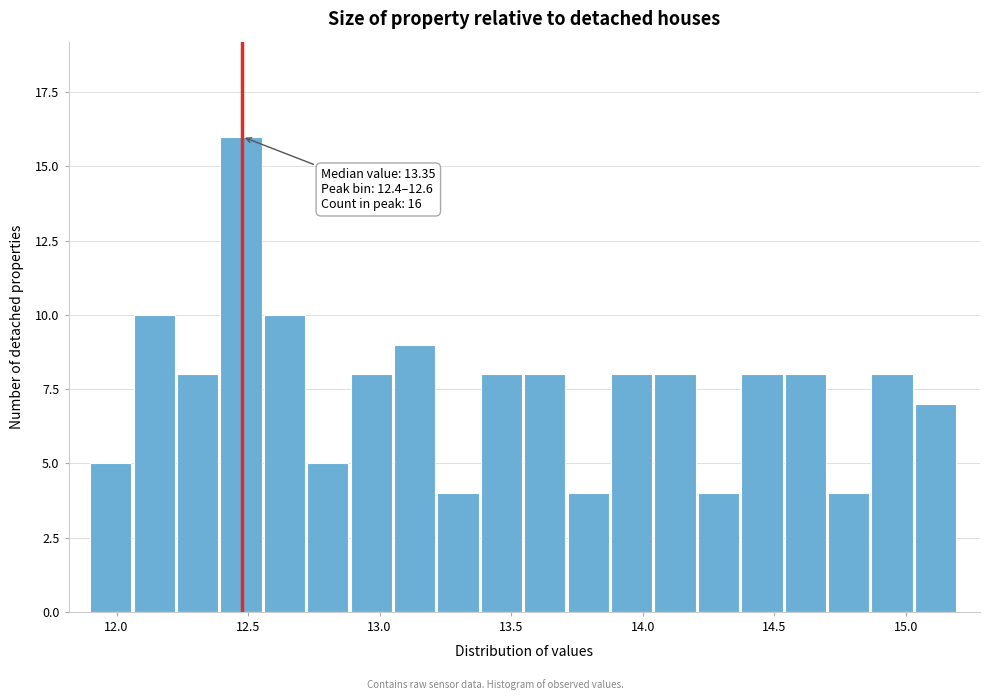

Around what value on the x-axis is the tallest bar? Give the approximate position of its centre, as read against the axis.

12.45